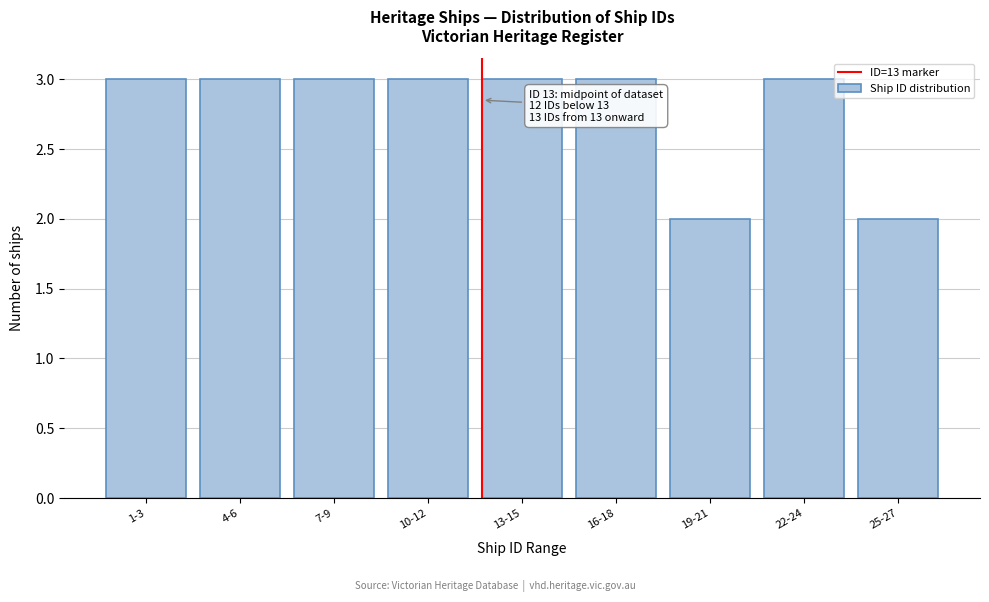

Reading right to left, list all the values displayed in this chart.

25-27=2	22-24=3	19-21=2	16-18=3	13-15=3	10-12=3	7-9=3	4-6=3	1-3=3